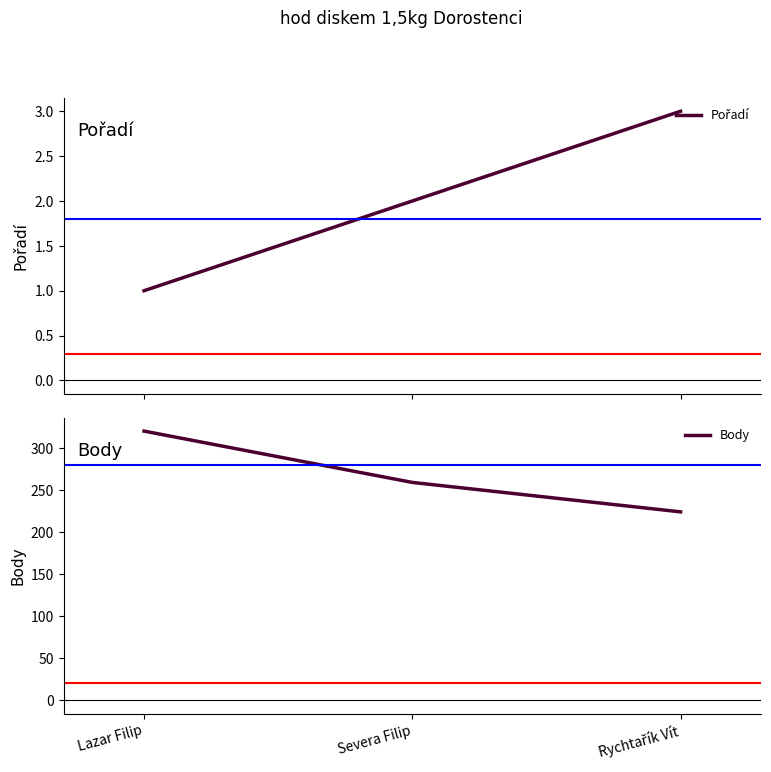

What is the average value of the Body series?

268